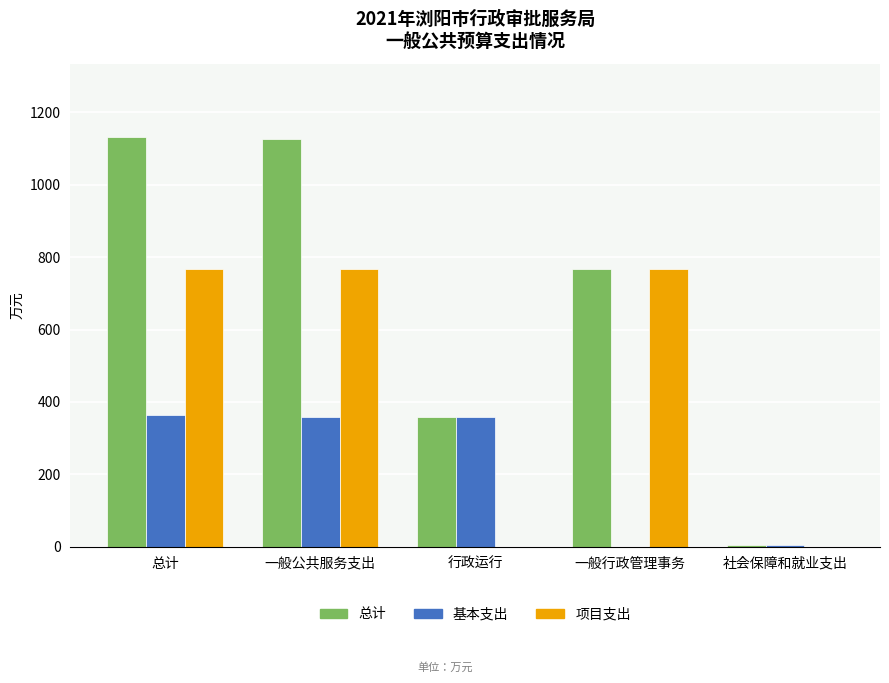

Which series has the largest total across all categories?

总计